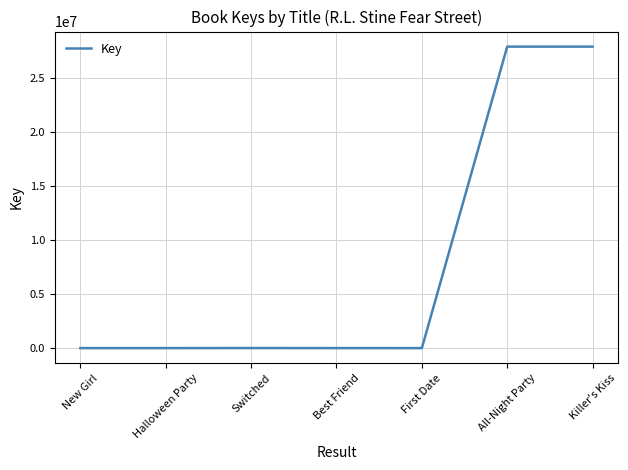

What is the greatest value displayed?

27954771